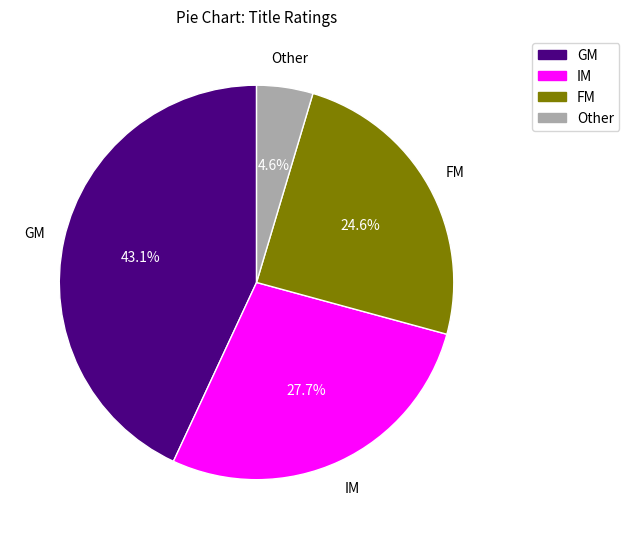

Does any single category account for the majority?

No